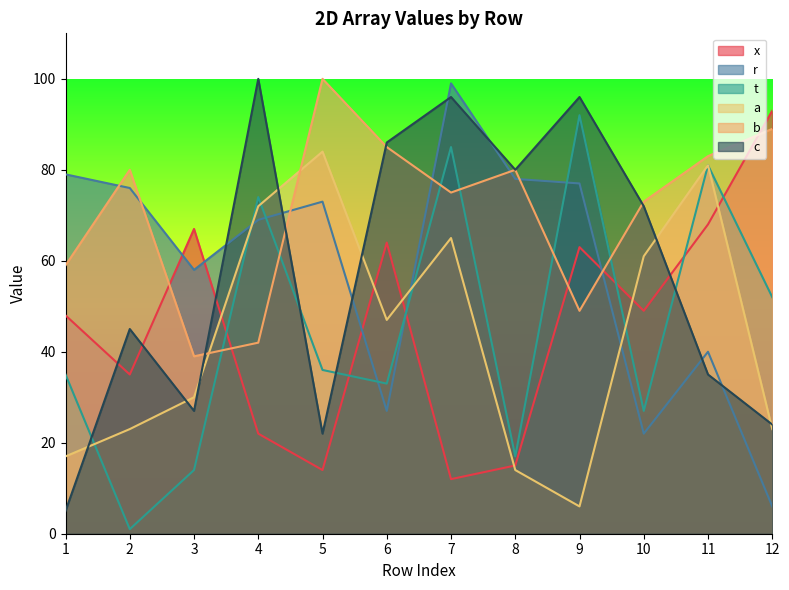

In x, how many points are lower than both neighbors (excluding endpoints)?

4